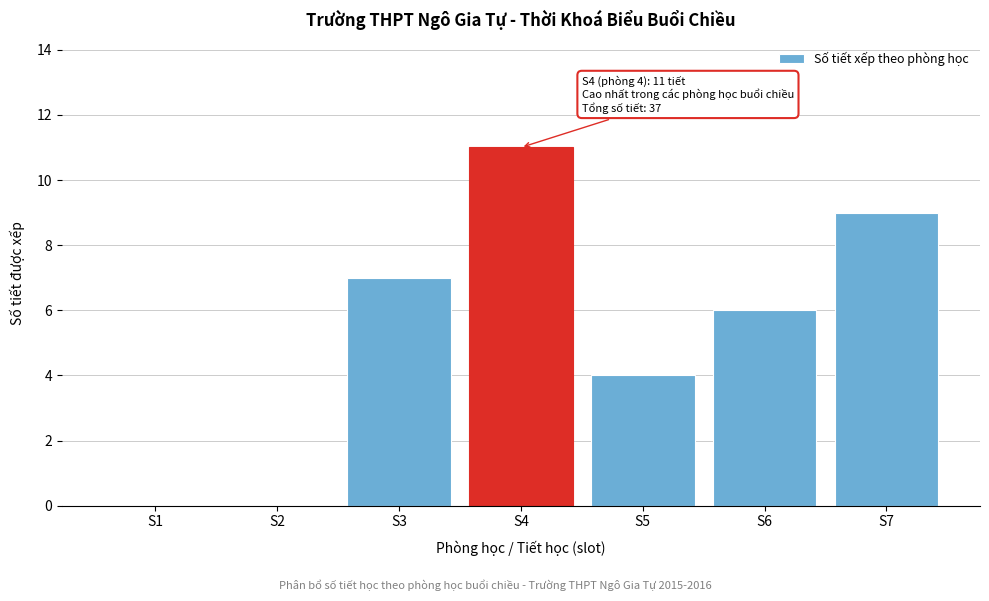

Reading left to right, what are all the values shown in this chart?

S1=0	S2=0	S3=7	S4=11	S5=4	S6=6	S7=9